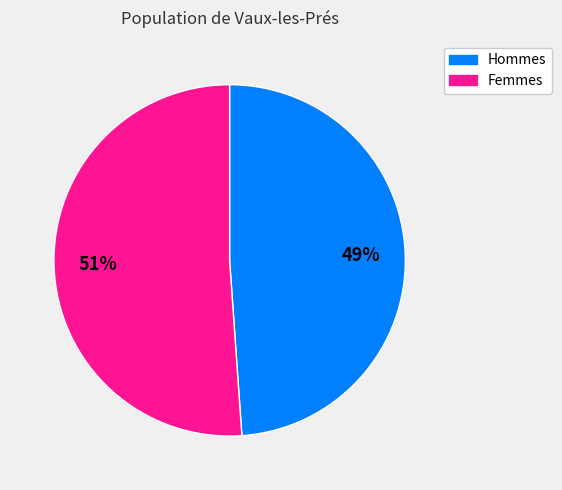

Does any single category account for the majority?

Yes